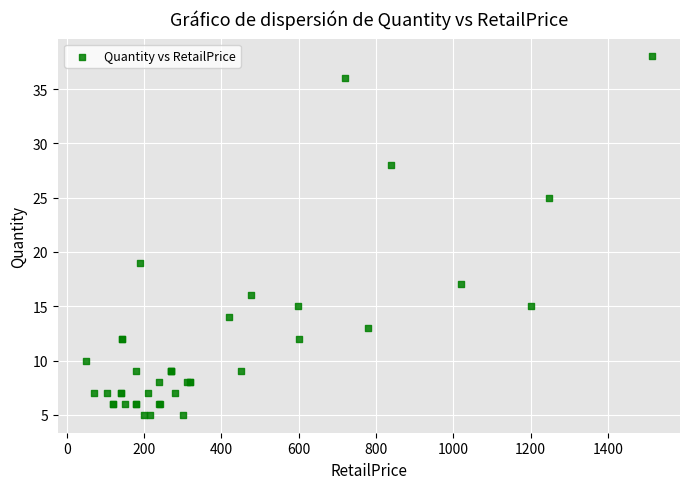

What Y value in the scatter plot is closest to 21?

19